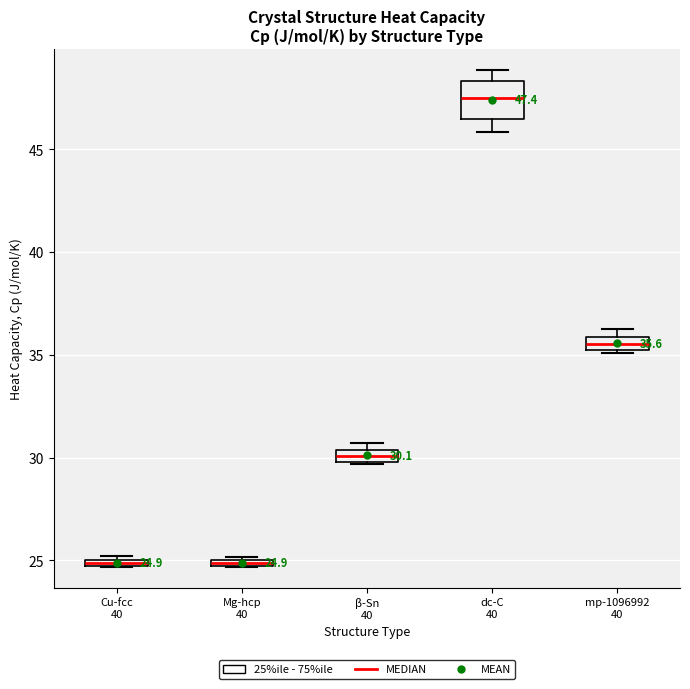

Which box's median line is the highest?

dc-C 40